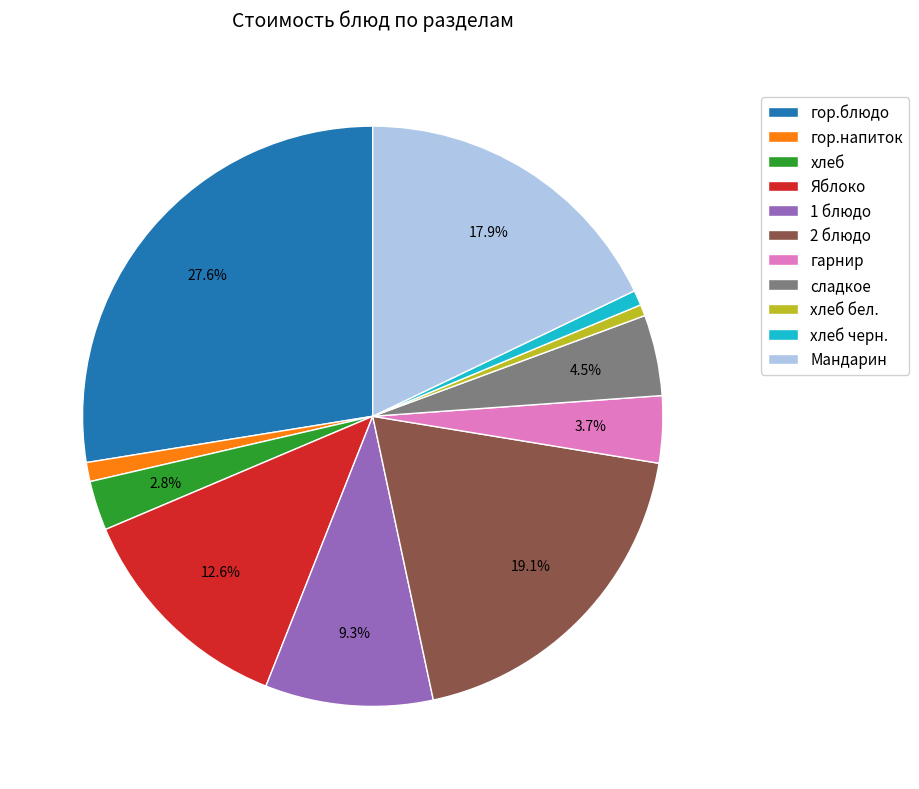

Which slice is the largest?

гор.блюдо